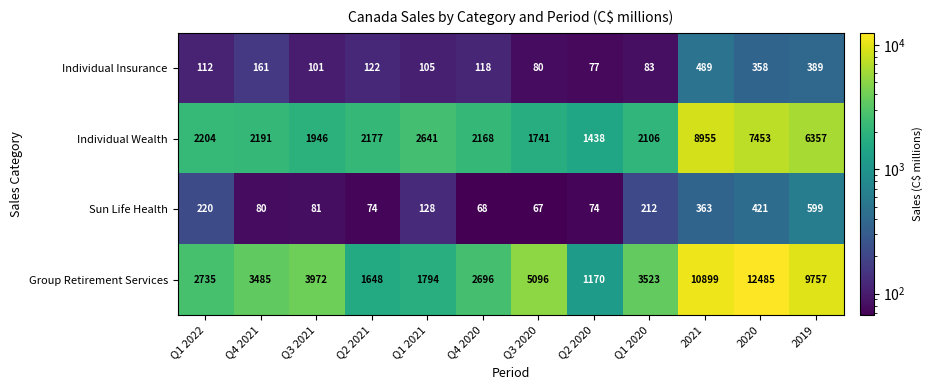

The Individual Wealth series shows 482 at Q1 2022. True or false?

False